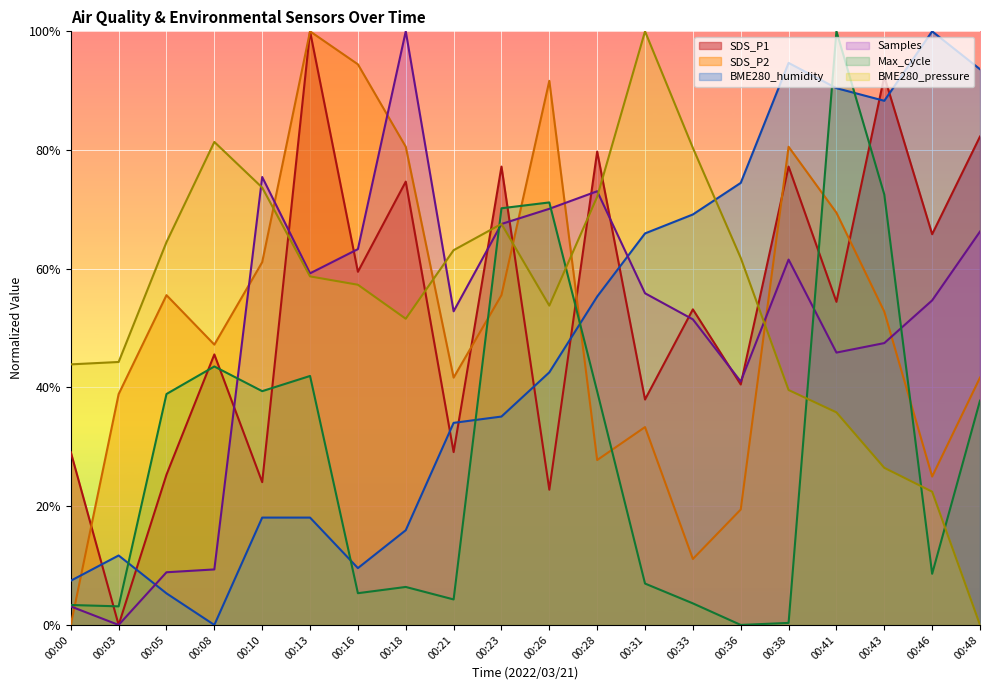

Is it true that SDS_P1 equals 29.1 at 00:00?

True